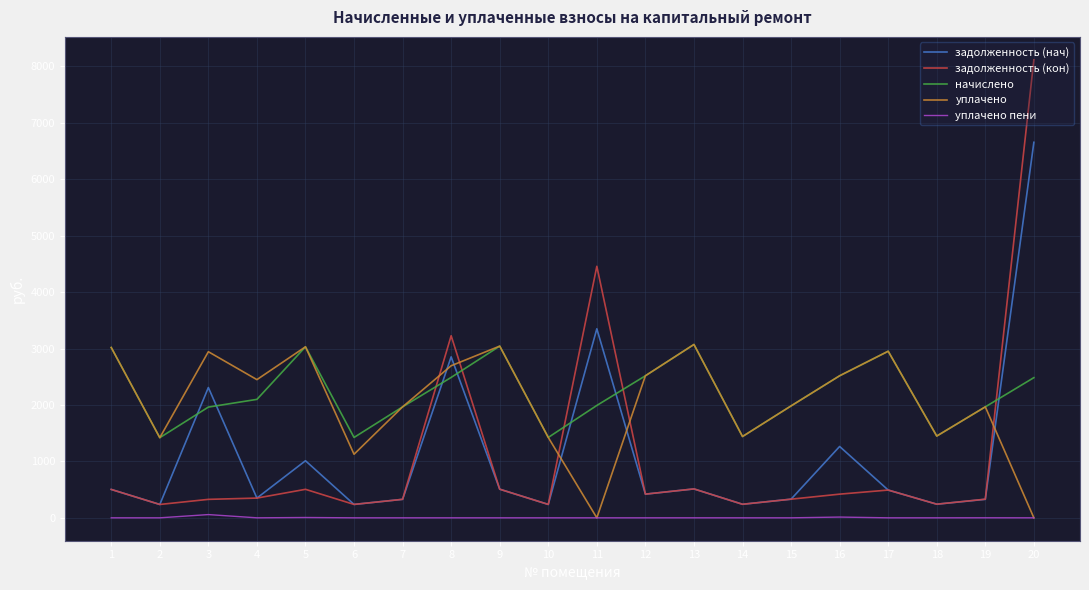

Which series has the widest spread of values?

задолженность (кон)